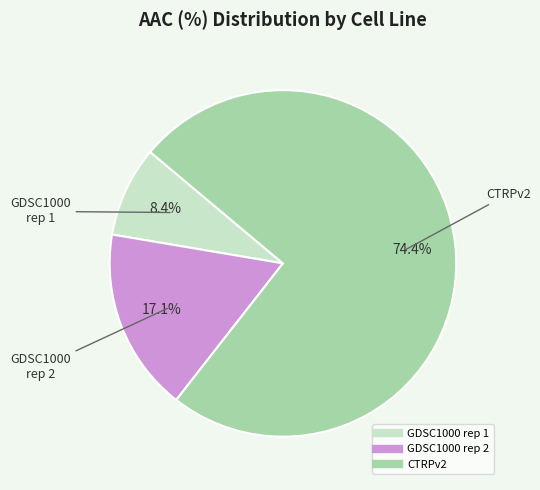

To the nearest percent, what is the difference between the largest and smallest slice percentages?

66%